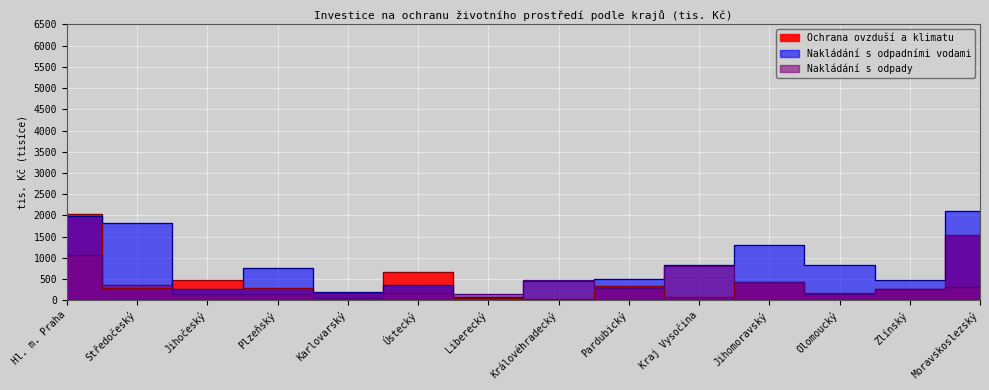

How many data points in Nakládání s odpady are less than 290053?

7